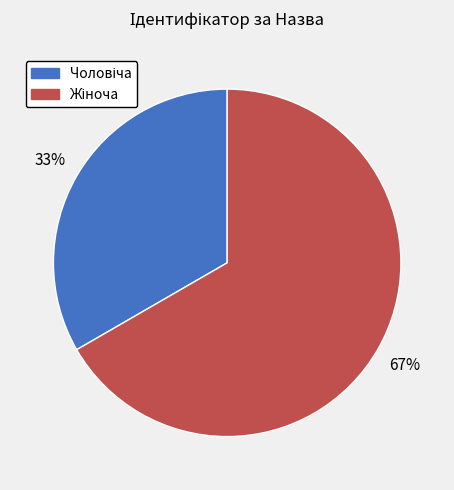

How many slices are in this pie chart?

2